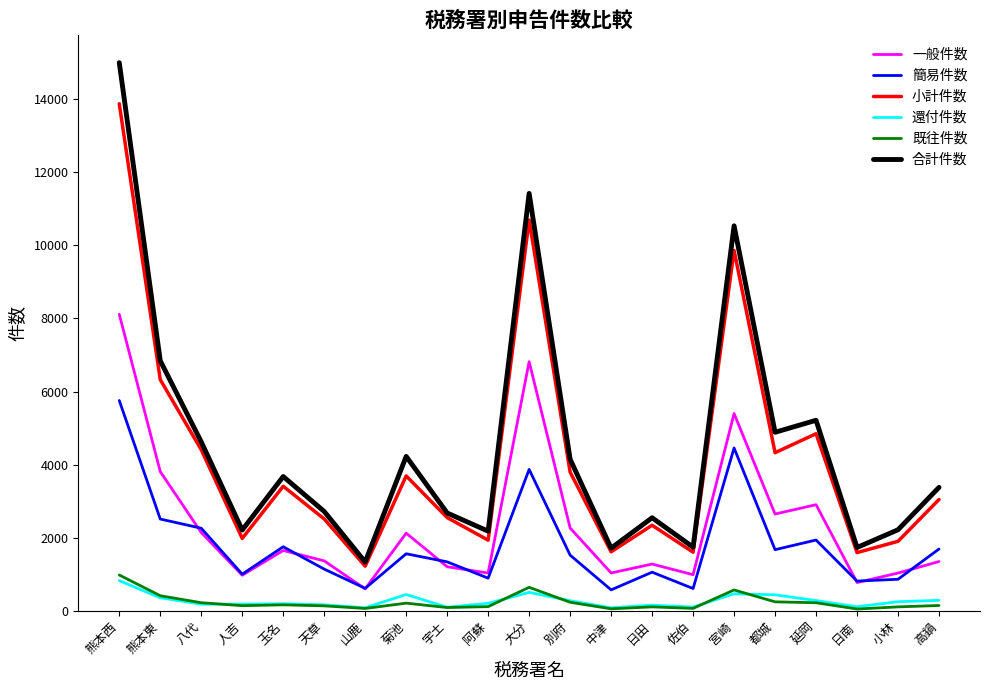

At how many categories does at least one series exceed 1967?

17